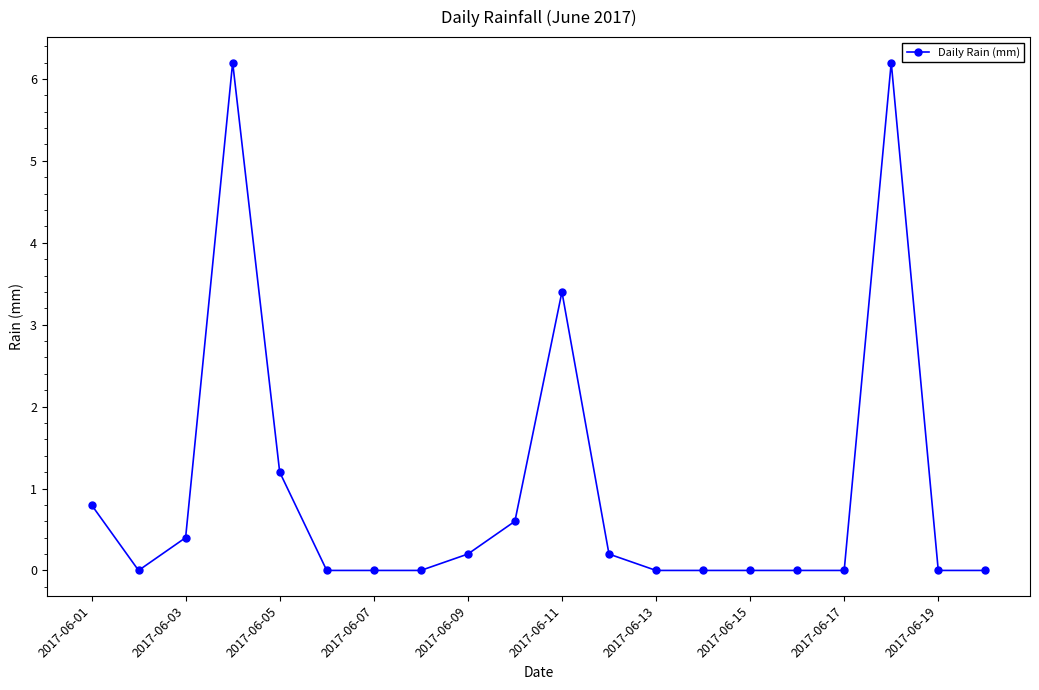

True or false: there are more than 1 points higher than both neighbors.

True